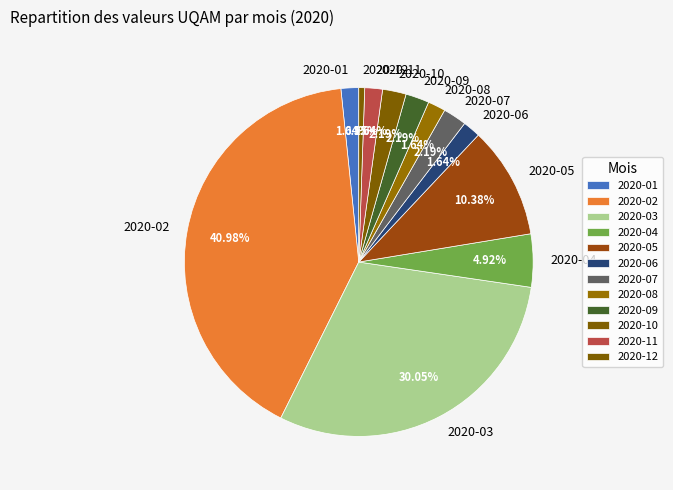

What is the smallest slice in the pie chart?

2020-12